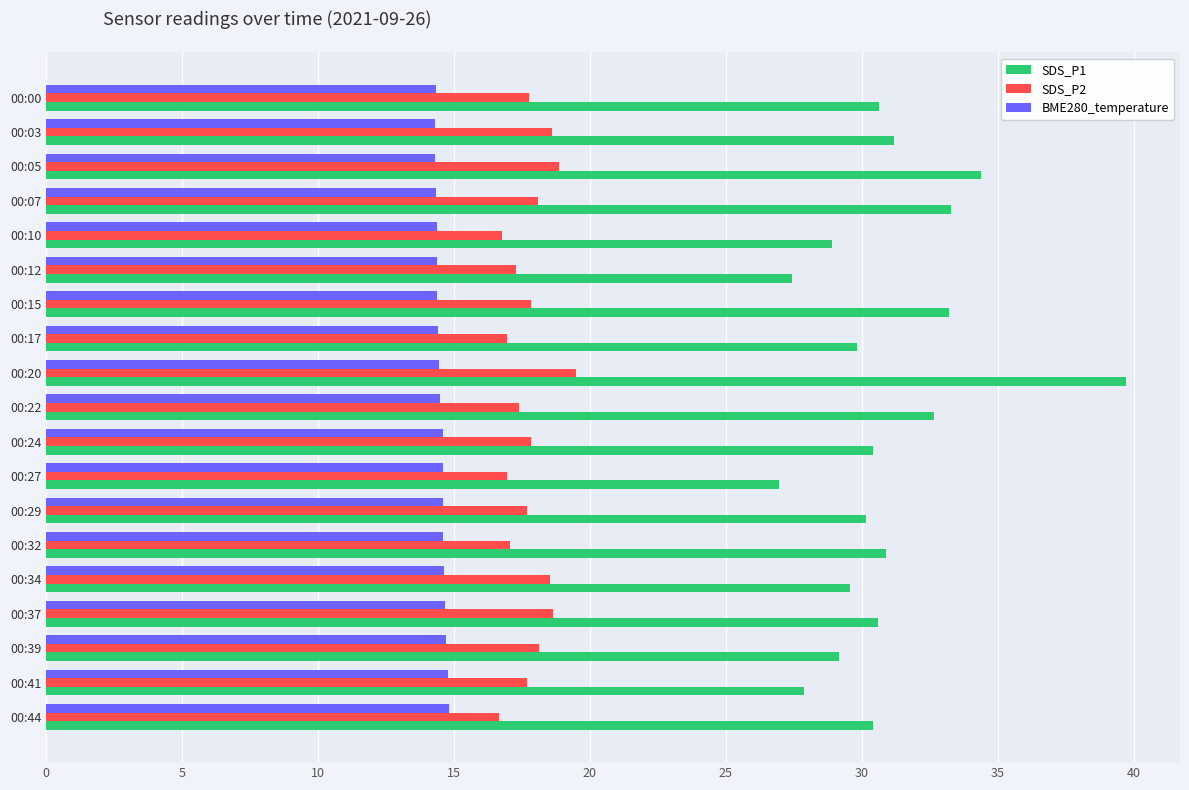

Rank the series by their average value, from lowest to highest.

BME280_temperature, SDS_P2, SDS_P1